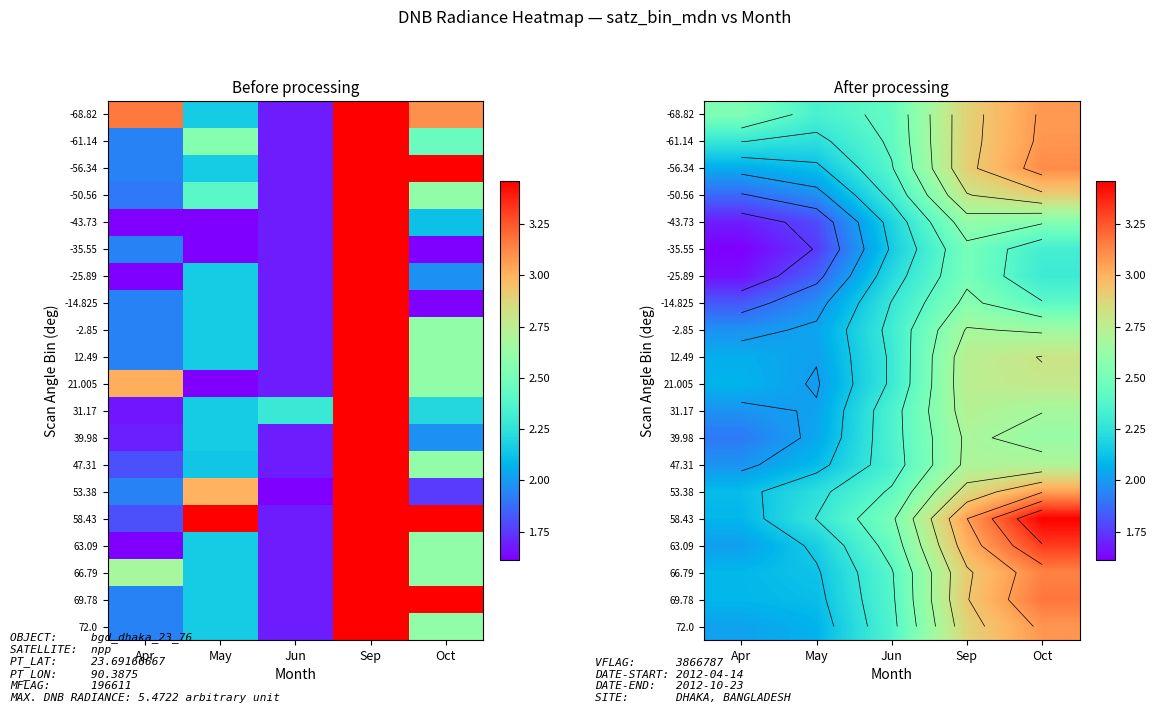

Is the value of 21.005 at Apr greater than the value of -2.85 at May?

Yes